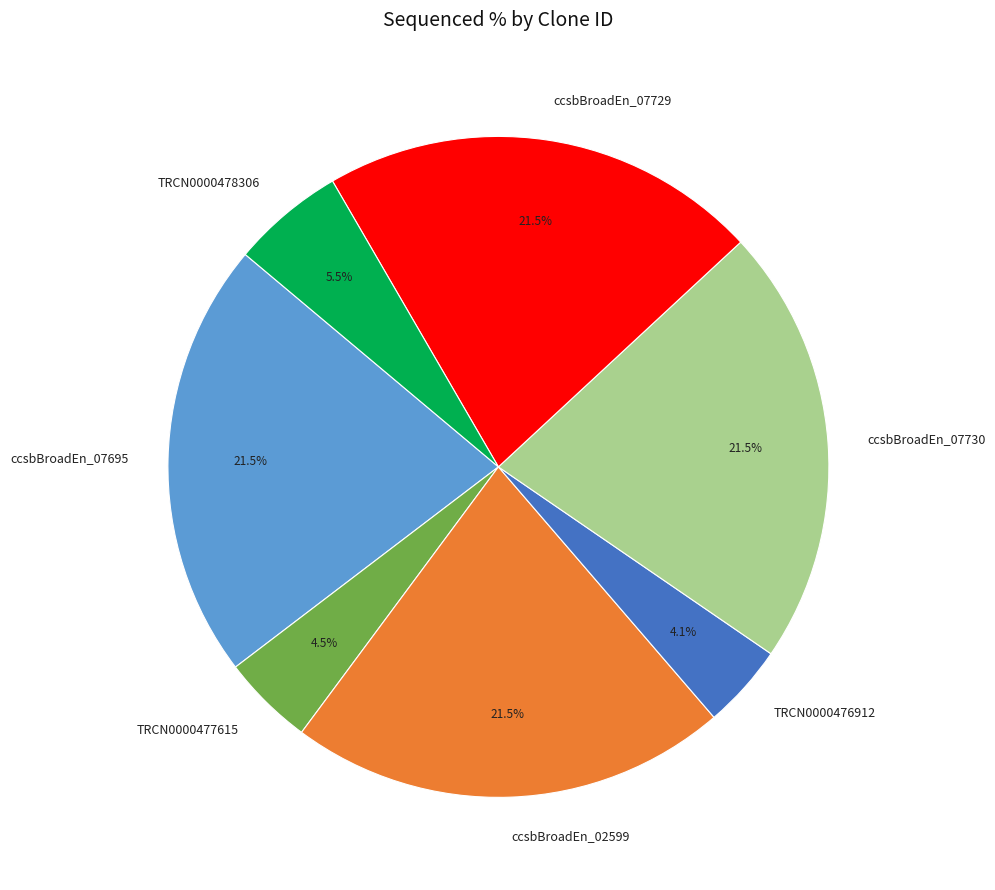

Is there a majority slice in this chart?

No